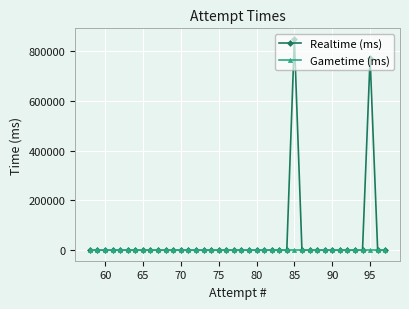

At which category is the sum across all series the highest?

85